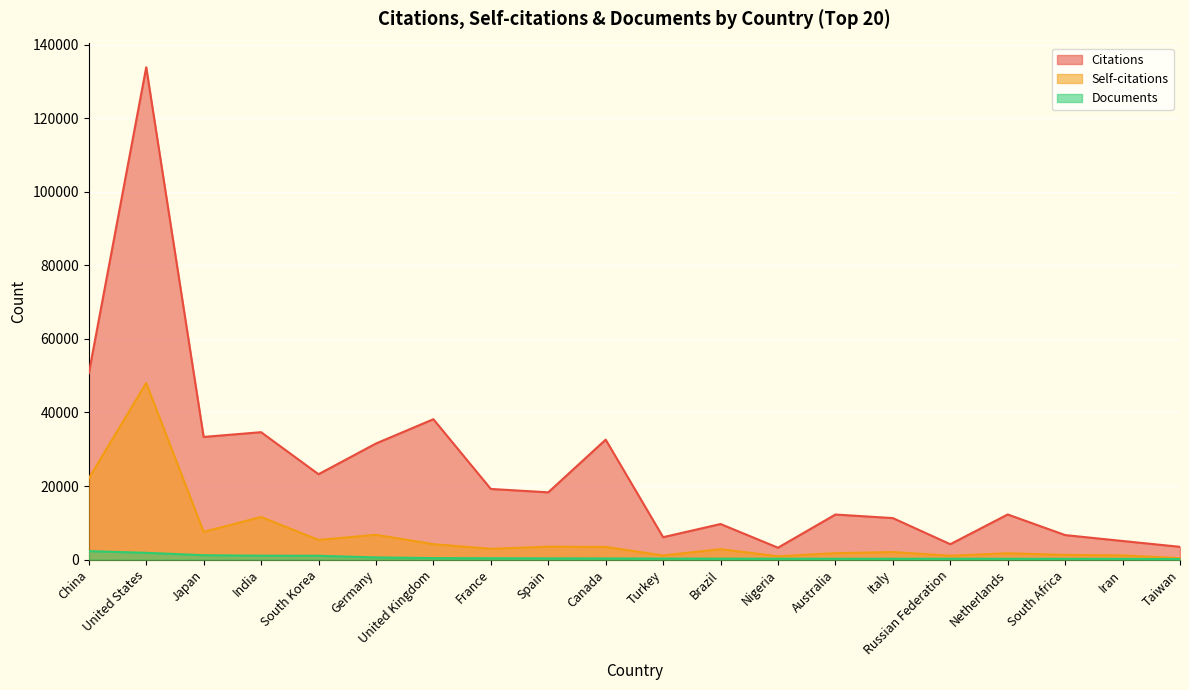

Reading right to left, transcribe all the data shown in this chart.

Citations: Taiwan=3474	Iran=5059	South Africa=6667	Netherlands=12273	Russian Federation=4187	Italy=11286	Australia=12255	Nigeria=3235	Brazil=9674	Turkey=6096	Canada=32616	Spain=18288	France=19209	United Kingdom=38170	Germany=31564	South Korea=23216	India=34642	Japan=33354	United States=133869	China=50635
Self-citations: Taiwan=409	Iran=1140	South Africa=1281	Netherlands=1720	Russian Federation=1061	Italy=2058	Australia=1748	Nigeria=914	Brazil=2842	Turkey=1127	Canada=3454	Spain=3514	France=2935	United Kingdom=4198	Germany=6748	South Korea=5348	India=11591	Japan=7554	United States=48019	China=22100
Documents: Taiwan=152	Iran=197	South Africa=210	Netherlands=218	Russian Federation=228	Italy=230	Australia=232	Nigeria=242	Brazil=255	Turkey=271	Canada=314	Spain=334	France=376	United Kingdom=407	Germany=595	South Korea=1040	India=1062	Japan=1193	United States=1844	China=2306